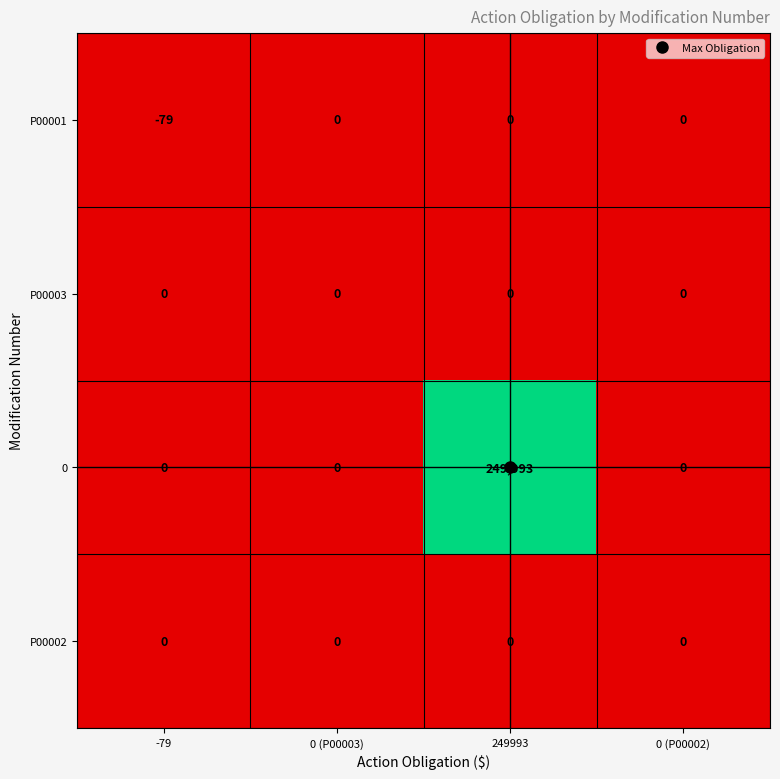

Count the number of categories in the chart.

4